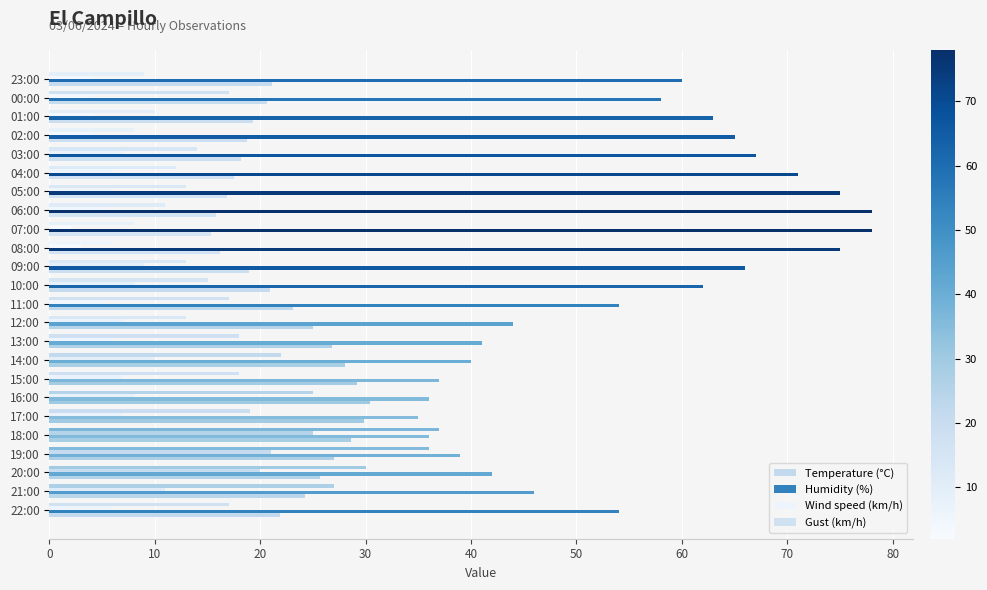

Count the number of data series in this chart.

4